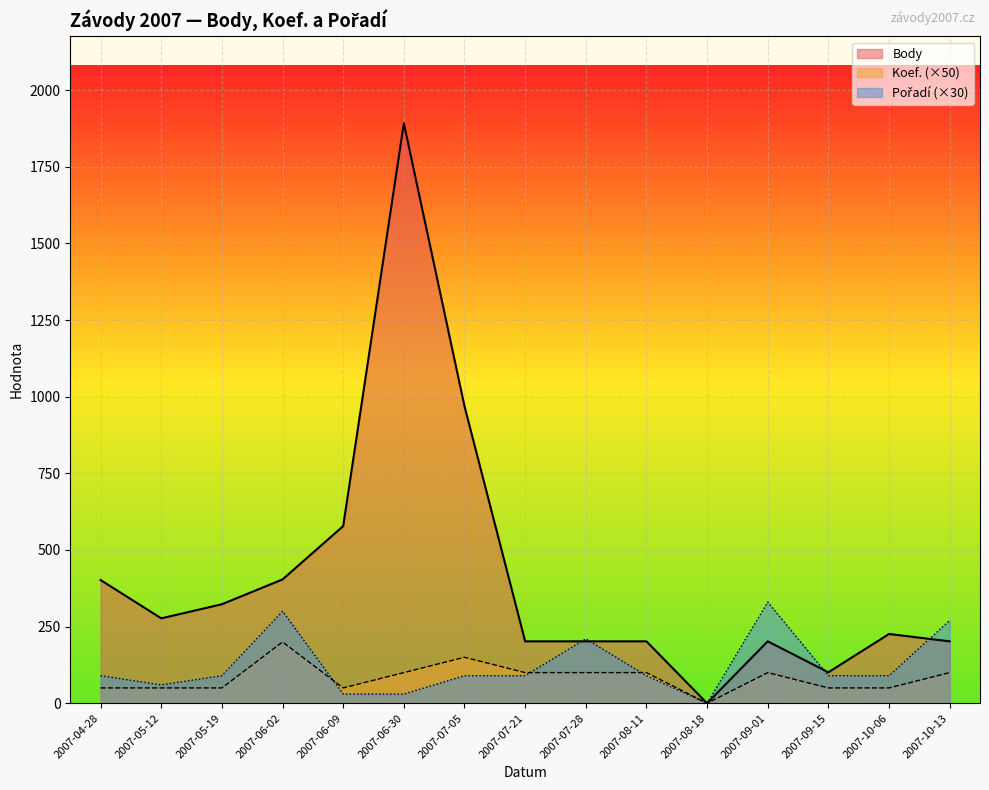

Rank the series by their maximum value, from lowest to highest.

Koef., Pořadí, Body